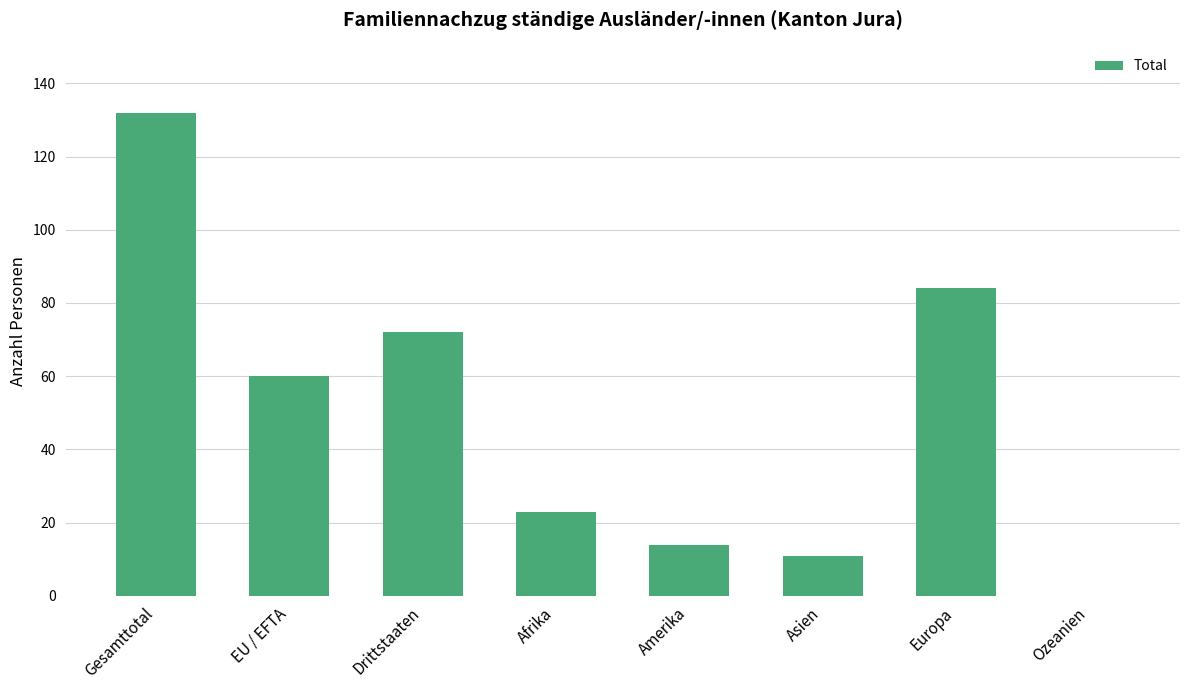

True or false: the data shows 34 at Afrika.

False